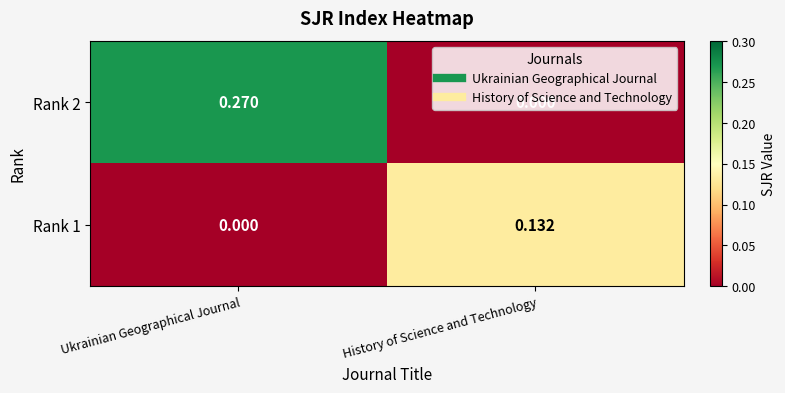

At which label is Rank 2 closest to 0?

History of Science and Technology